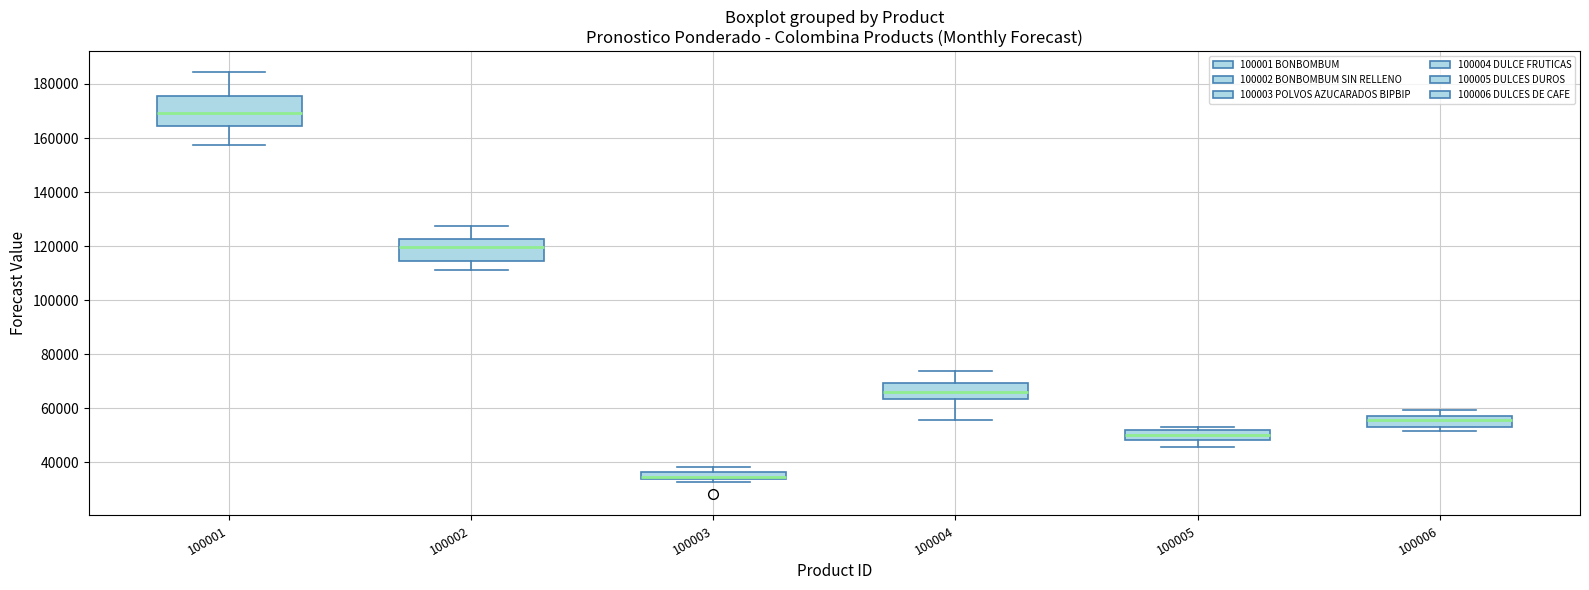

Which box's median line is the lowest?

100003